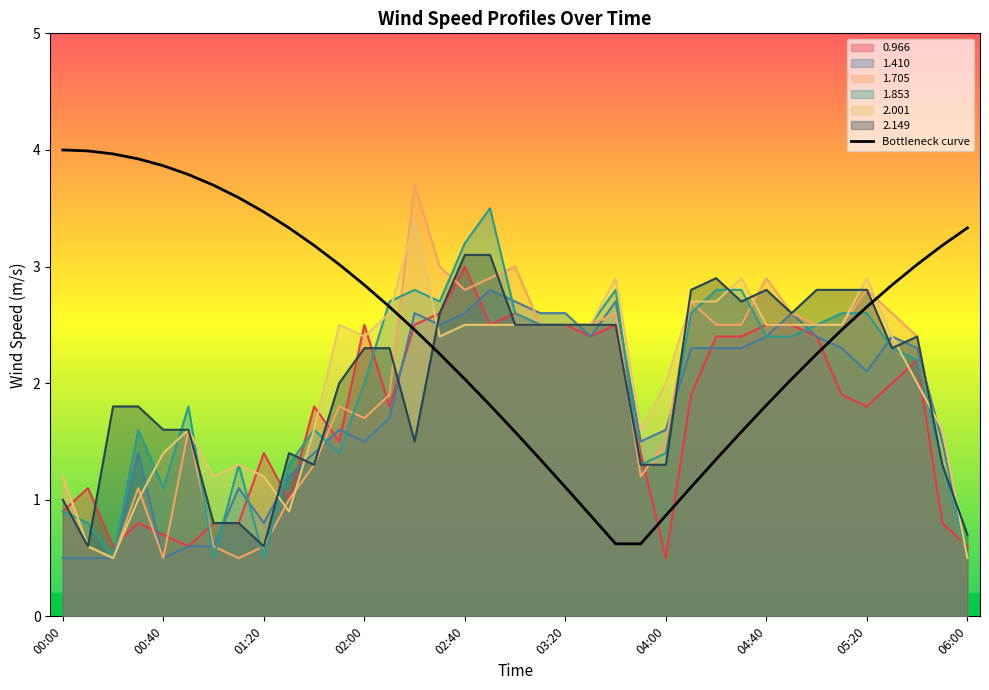

How many data points are less than 2?

12